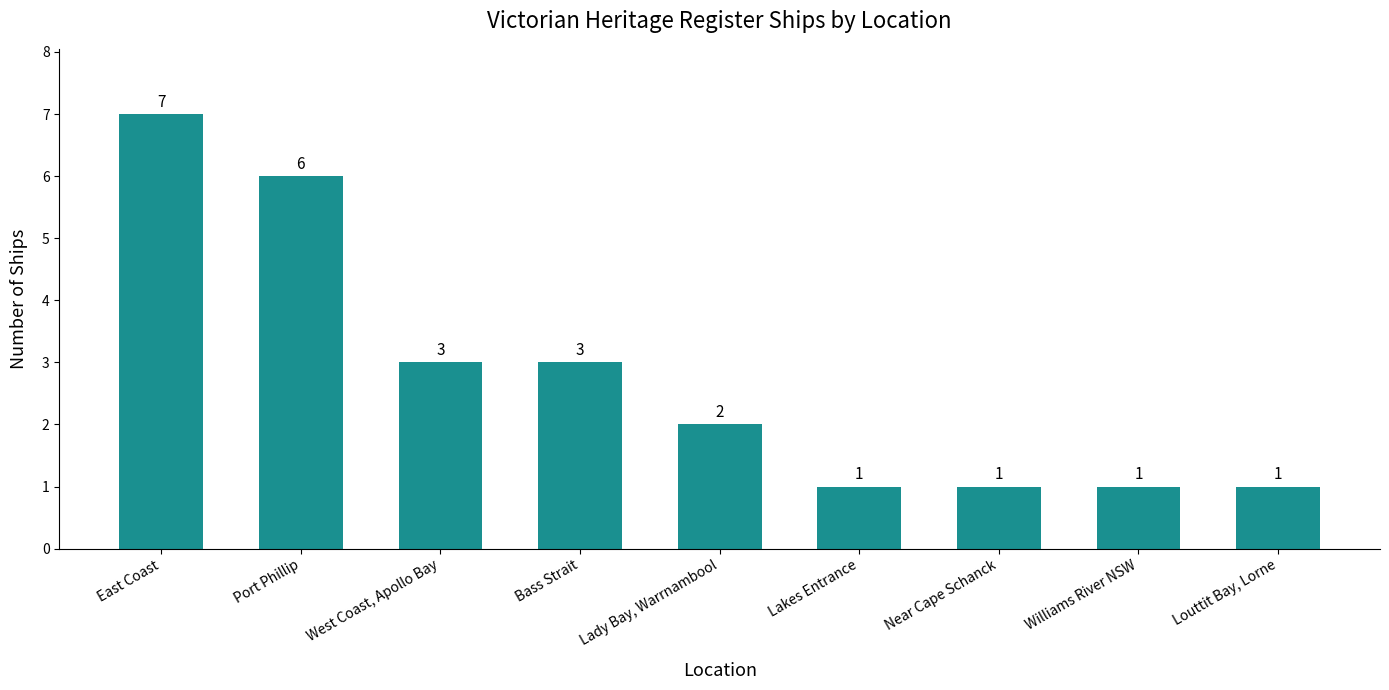

What is the difference between the maximum and minimum values?

6